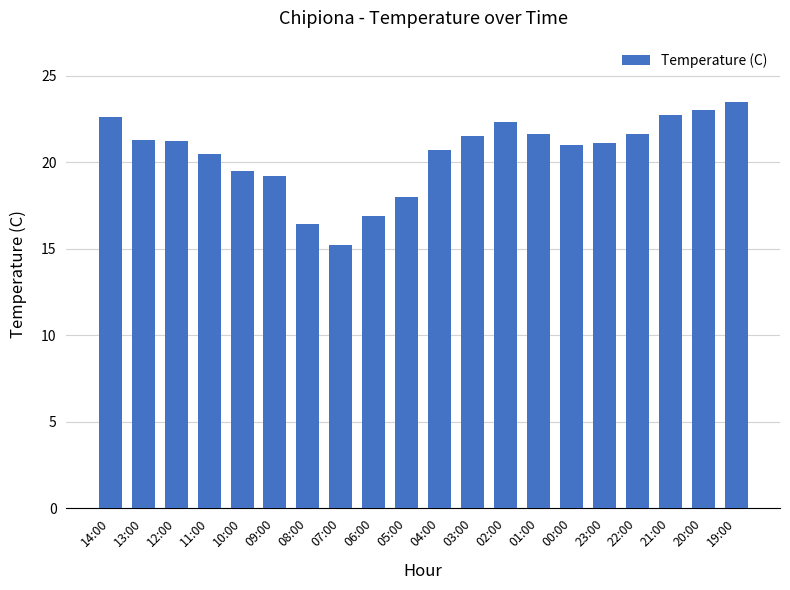

True or false: the data shows 34.6 at 20:00.

False